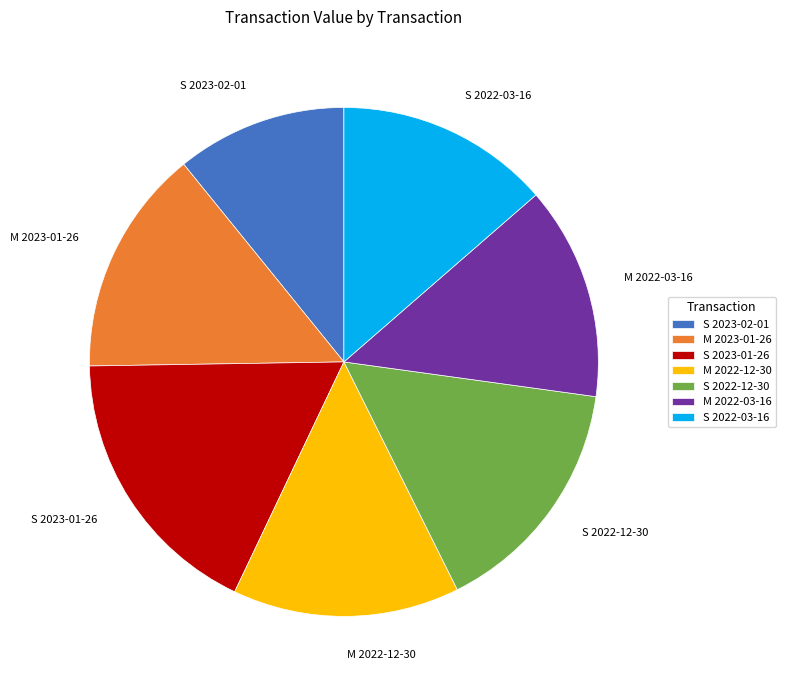

How many segments does this pie chart have?

7